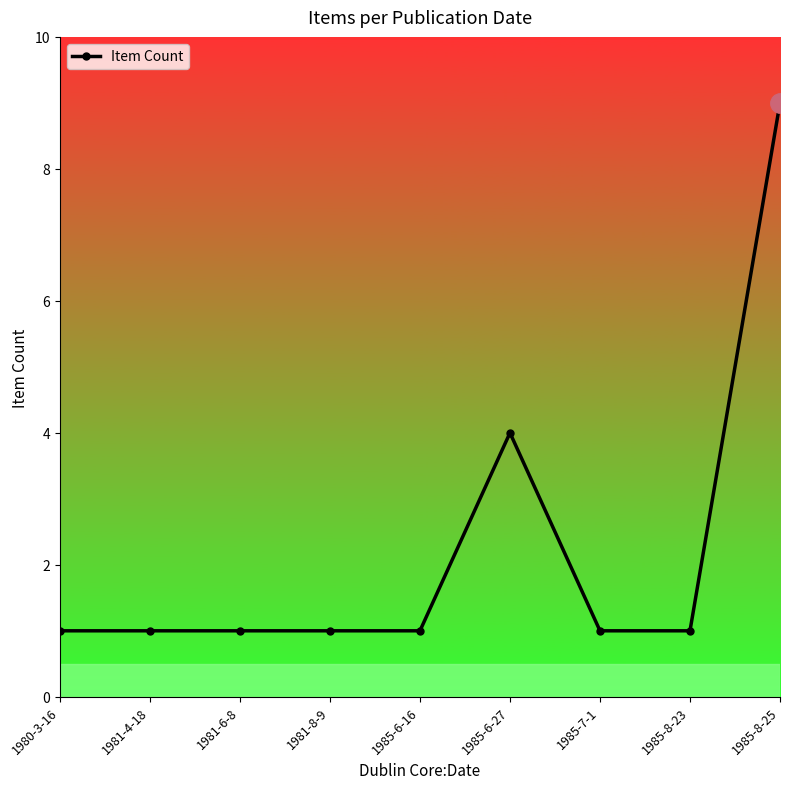

What is the maximum value shown in the chart?

9